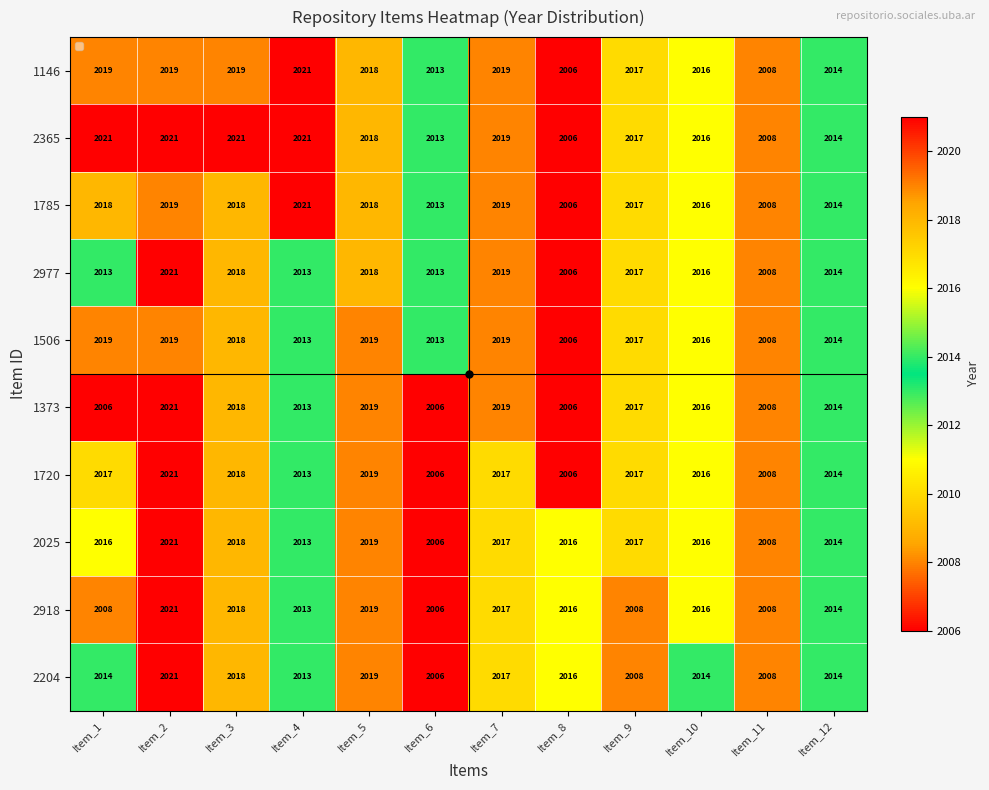

Which series has the largest total across all categories?

2365